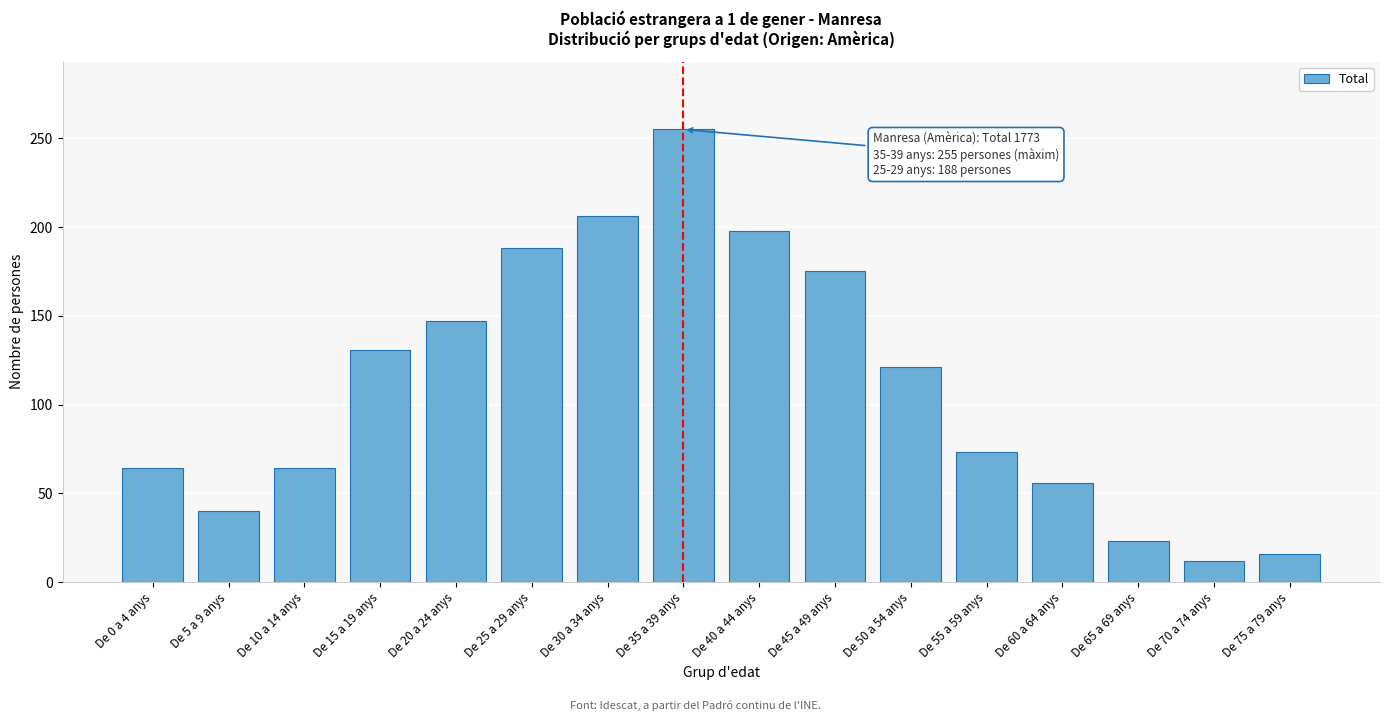

Reading right to left, transcribe all the data shown in this chart.

De 75 a 79 anys=16	De 70 a 74 anys=12	De 65 a 69 anys=23	De 60 a 64 anys=56	De 55 a 59 anys=73	De 50 a 54 anys=121	De 45 a 49 anys=175	De 40 a 44 anys=198	De 35 a 39 anys=255	De 30 a 34 anys=206	De 25 a 29 anys=188	De 20 a 24 anys=147	De 15 a 19 anys=131	De 10 a 14 anys=64	De 5 a 9 anys=40	De 0 a 4 anys=64